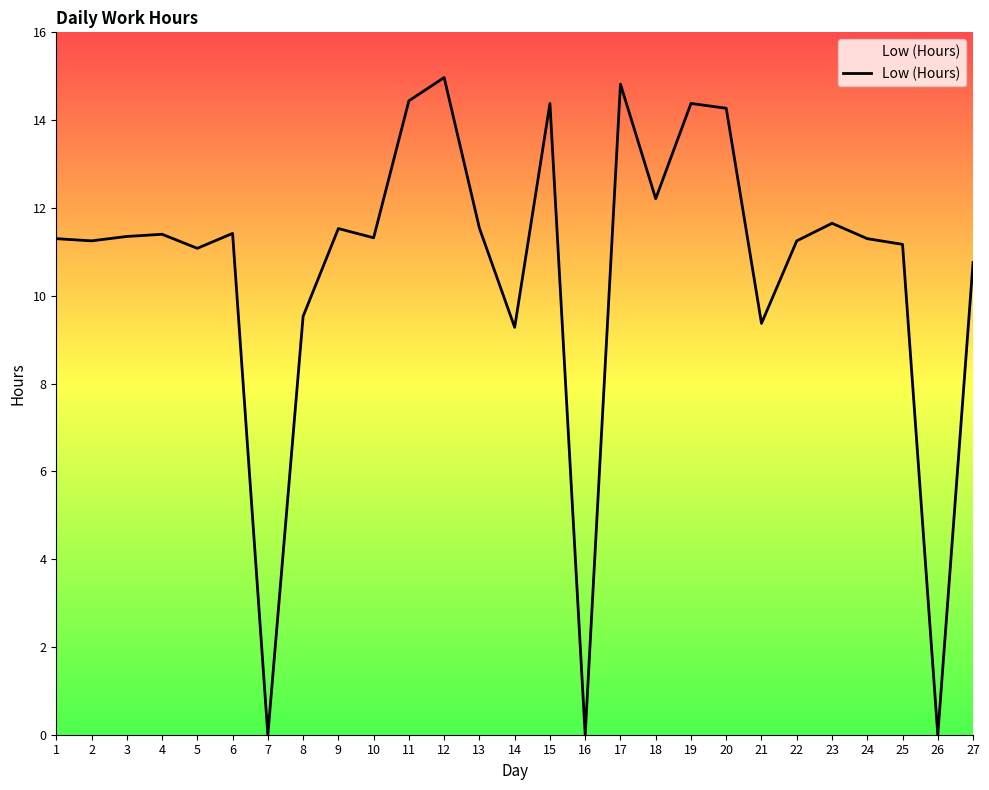

How many values are below 11?

7